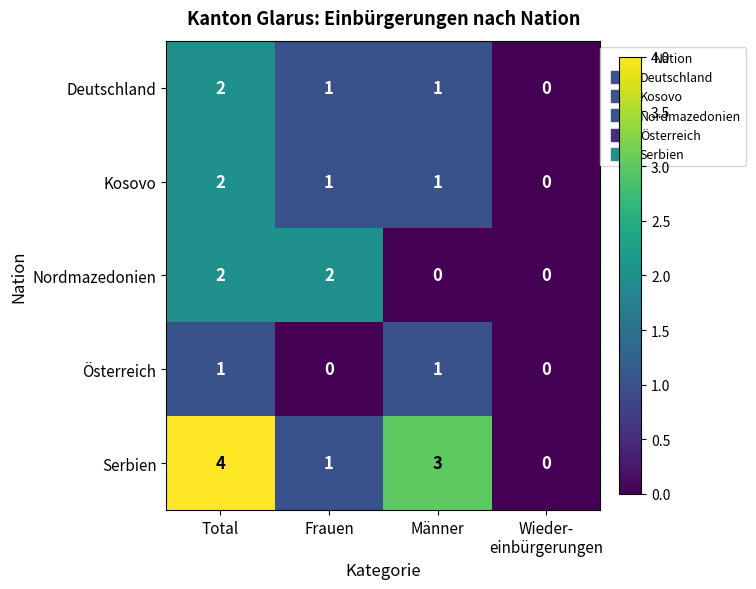

How many categories are shown in the chart?

4